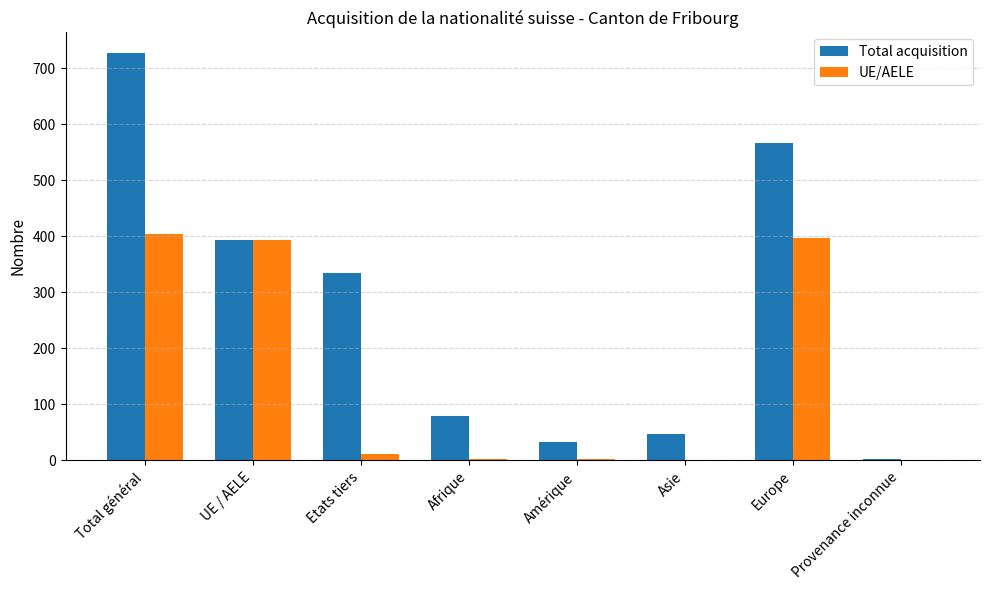

What is the sum of all UE/AELE values?

1212